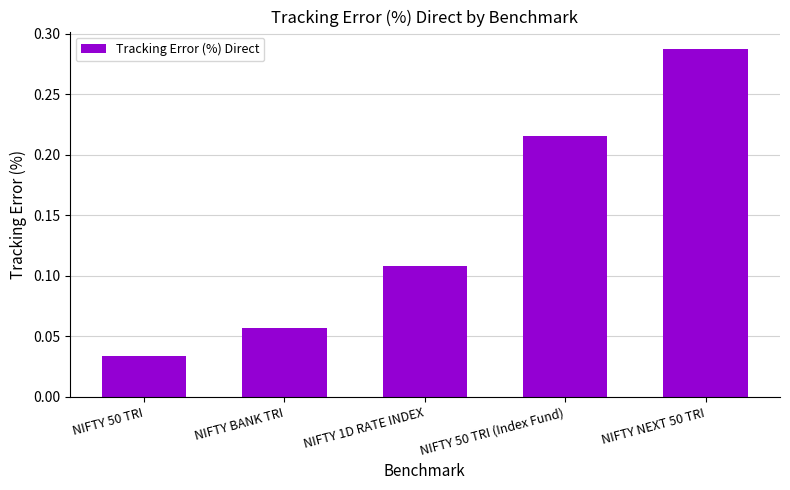

What is the sum of all values?

0.7